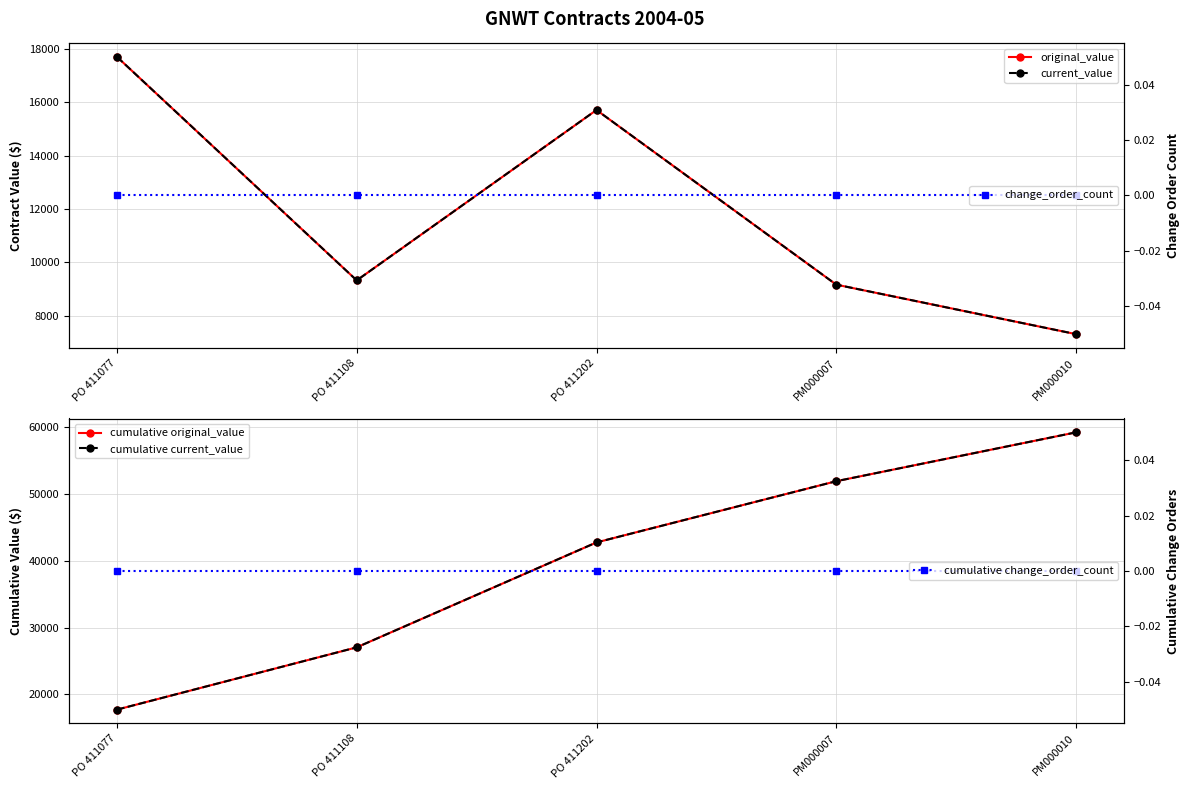

Between PM000007 and PO 411108, which is larger?

PO 411108